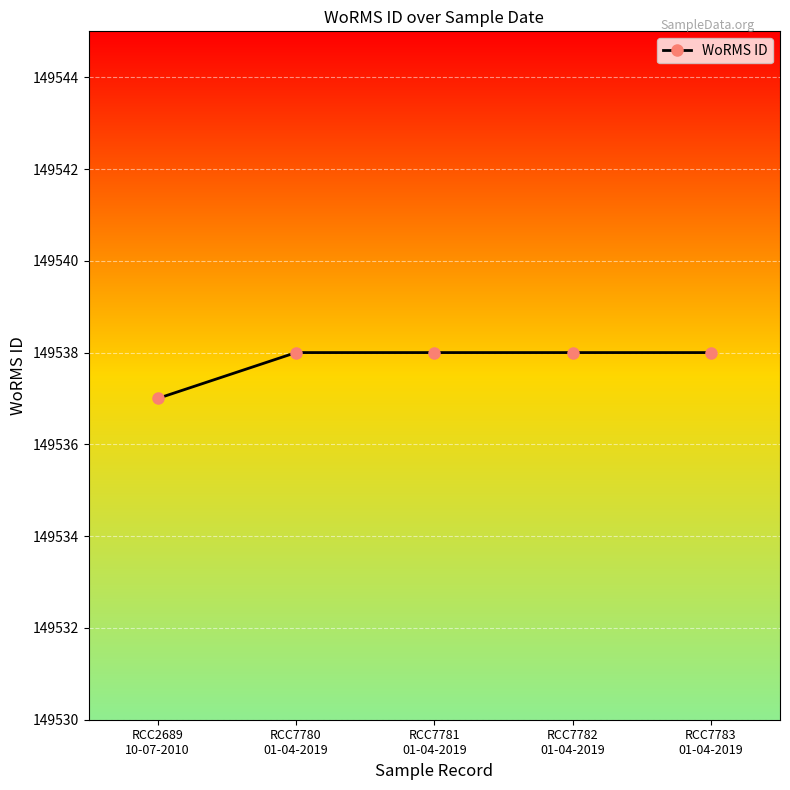

How many lines are shown in the chart?

1